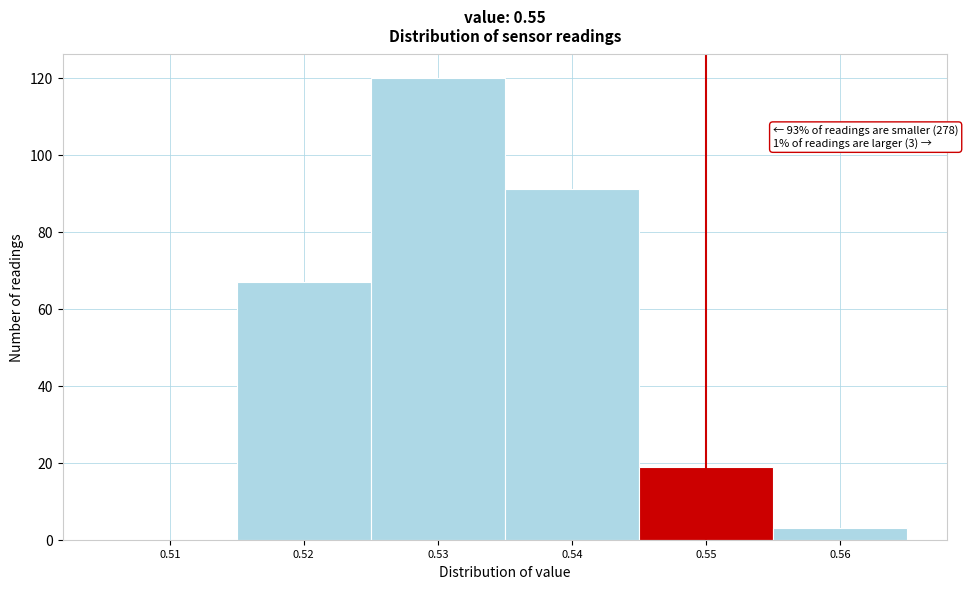

Over which range of the x-axis is the bar tallest?

0.525 to 0.535